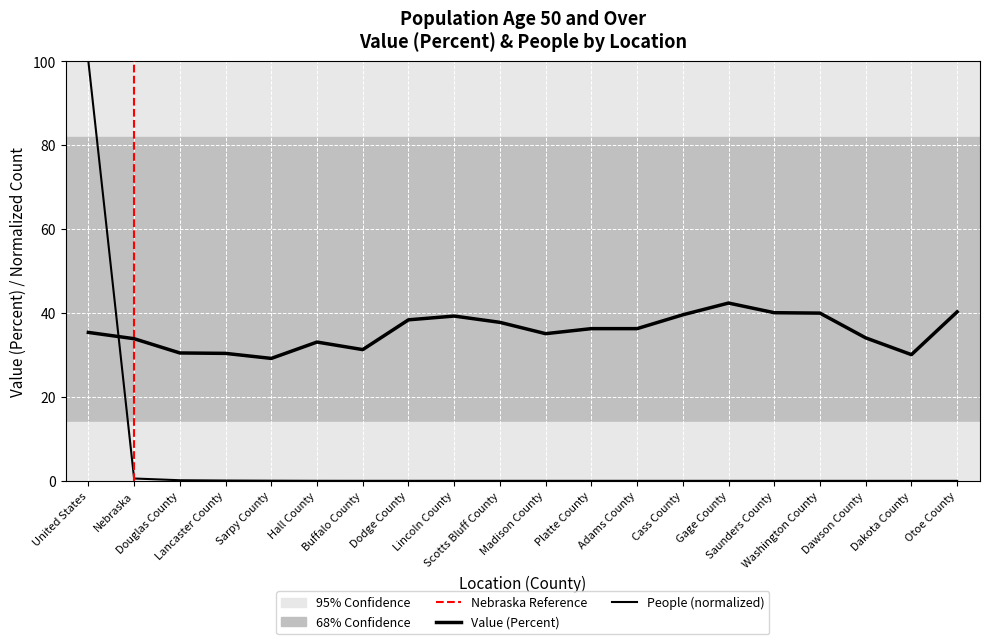

What is the label of the 12th point from the right?

Lincoln County